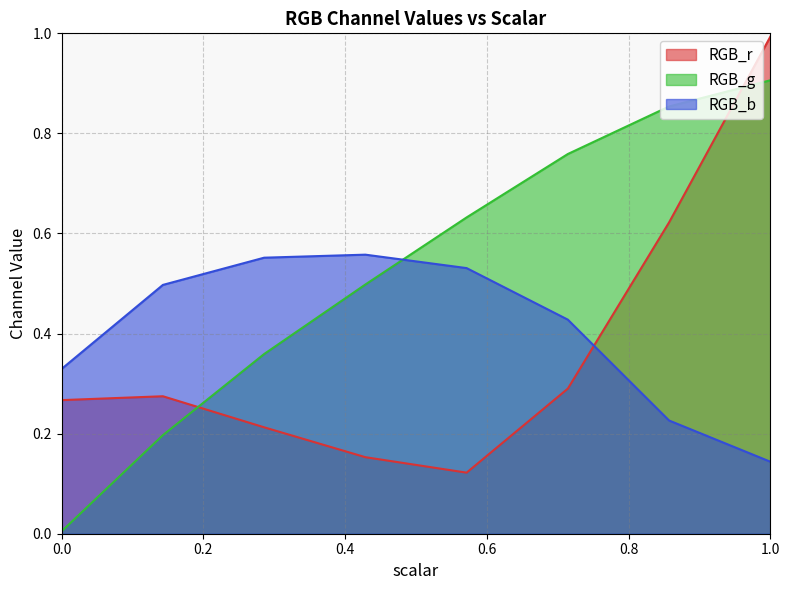

Between 0.2857142857142857 and 1.0, which series saw the biggest shift?

RGB_r